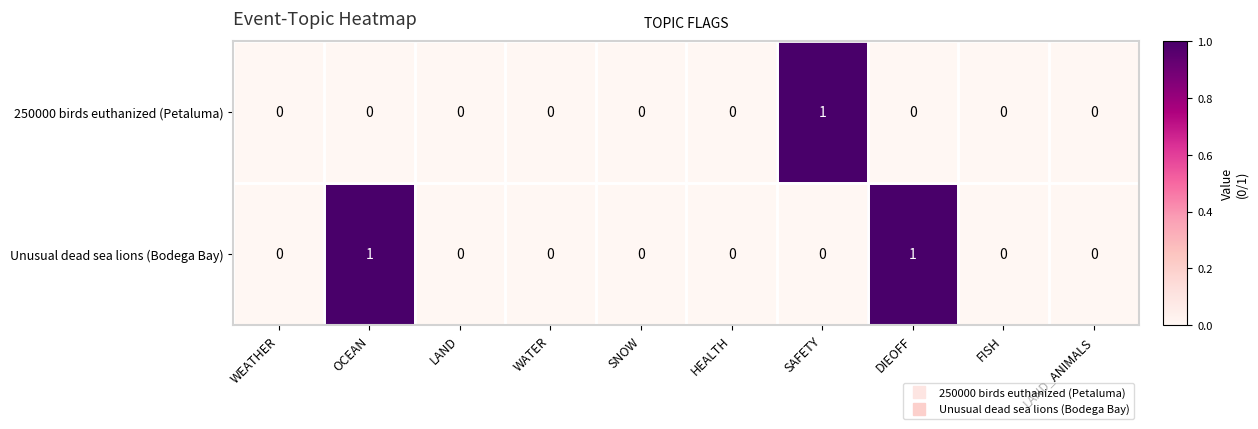

The value of Unusual dead sea lions (Bodega Bay) at FISH is 0. True or false?

True